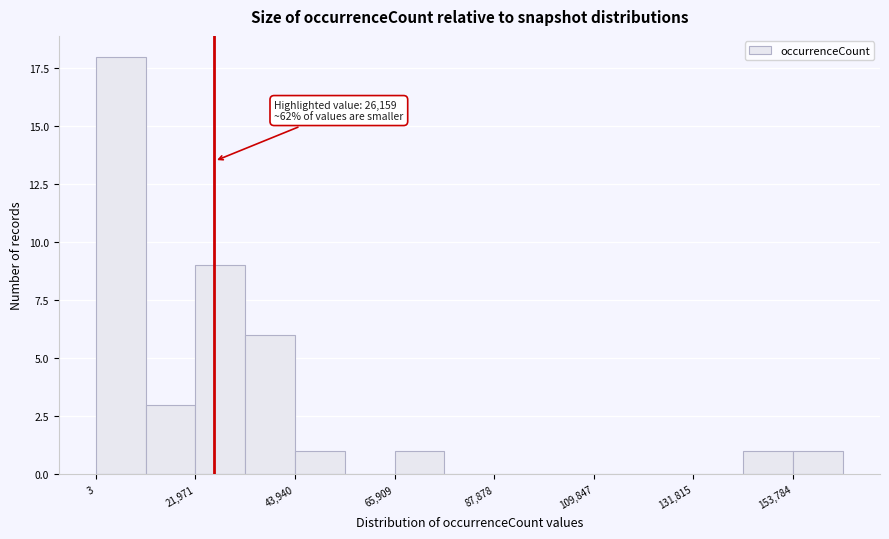

Read against the x-axis, roughly where is the centre of the tallest bar?

5000